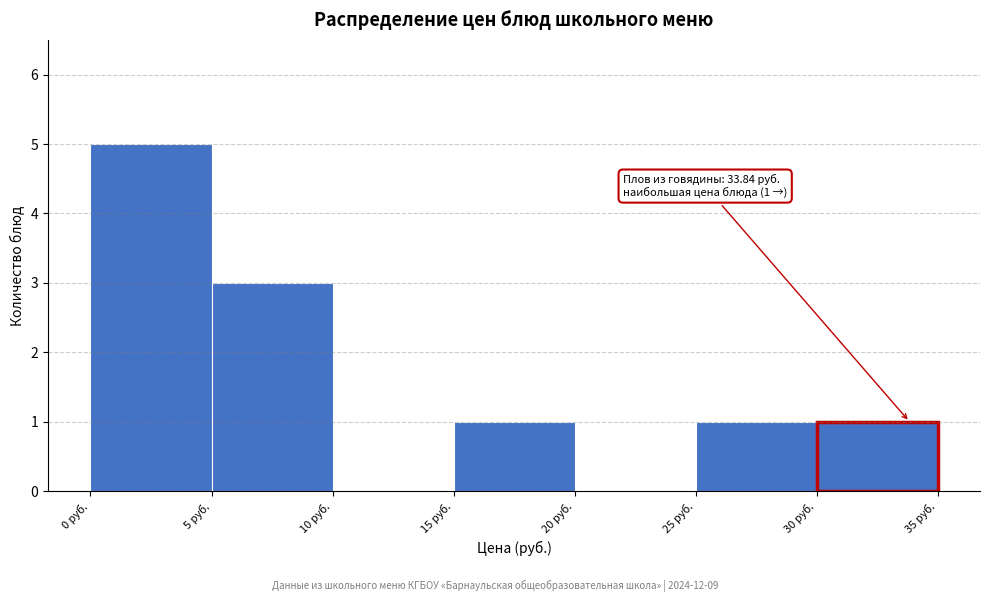

Which range on the x-axis has the tallest bar?

0 to 5